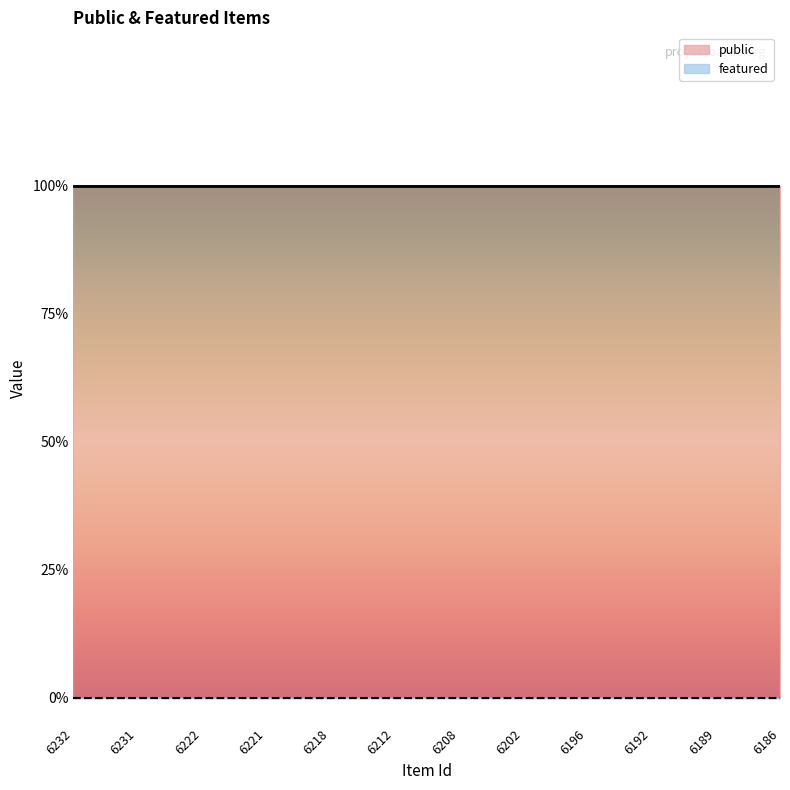

Which series has the largest range (max minus min)?

public